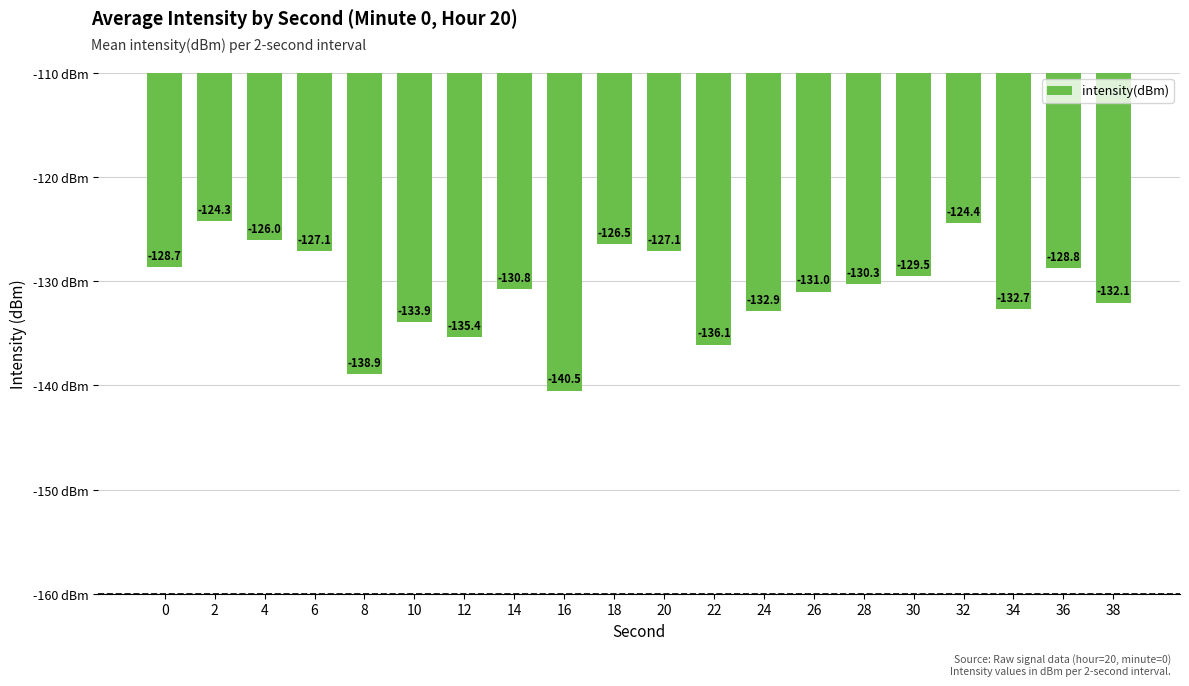

What is the approximate value at 4?

-126.0